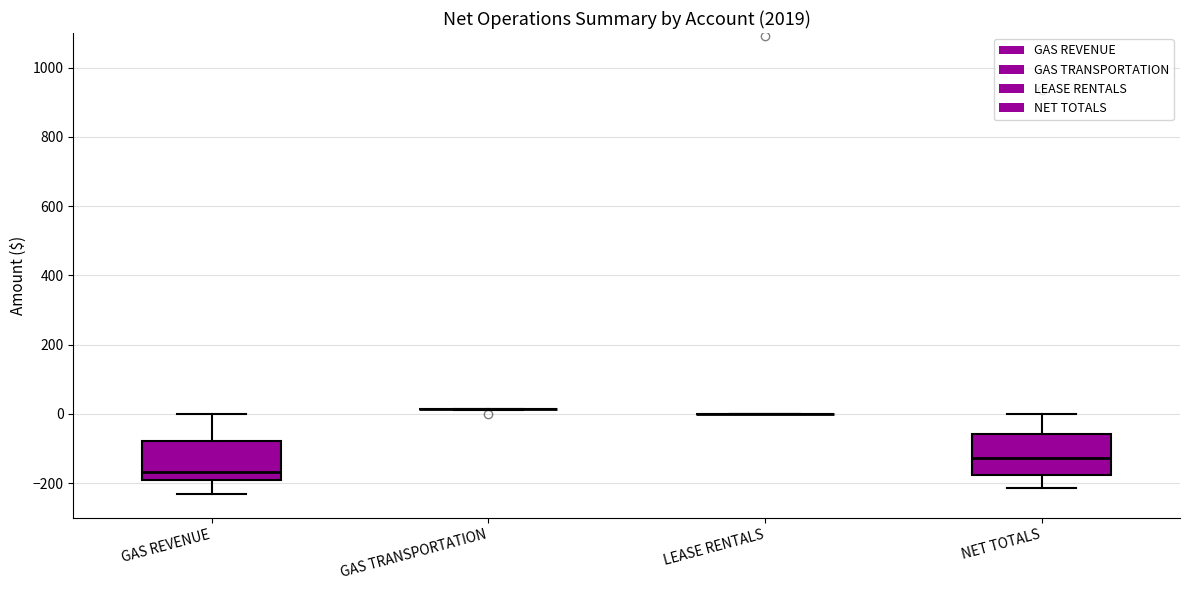

Reading left to right, read every box against the y-axis: the position of its median line, the range the box covers, and the ends of its whiskers. The values are not printed on the chart, so give them approximately, as read against the axis.

GAS REVENUE: median -160, box -200 to -80, whiskers -240 to 0
GAS TRANSPORTATION: box collapsed to a line at 20, whiskers 20 to 20
LEASE RENTALS: box collapsed to a line at 0, whiskers 0 to 0
NET TOTALS: median -120, box -180 to -60, whiskers -220 to 0